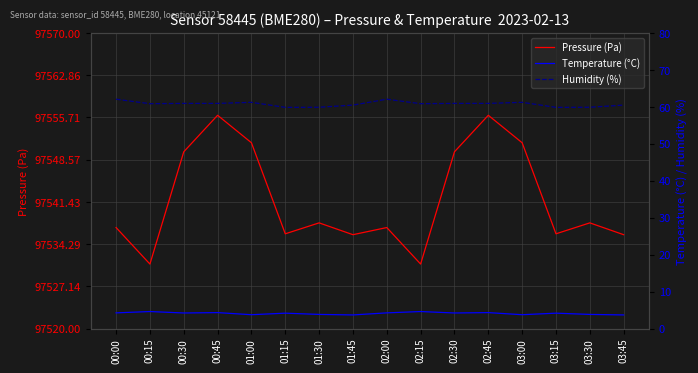

The Pressure (Pa) series shows 33081.8 at 01:15. True or false?

False